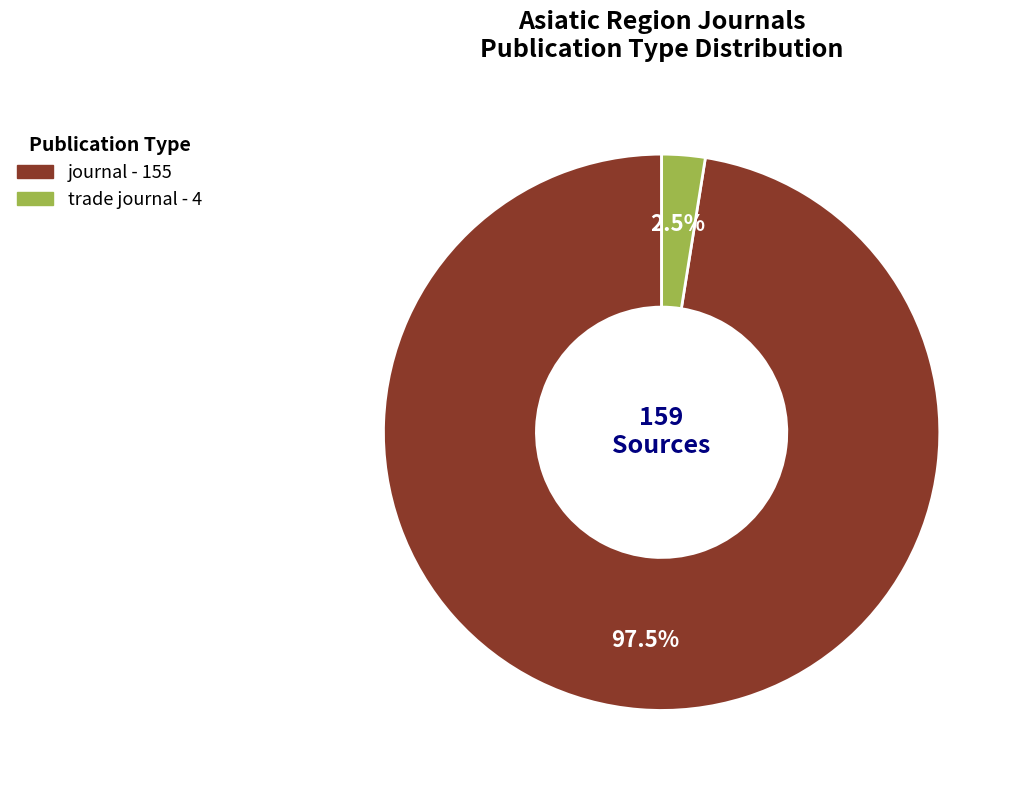

Rank the categories by value from lowest to highest.

trade journal, journal